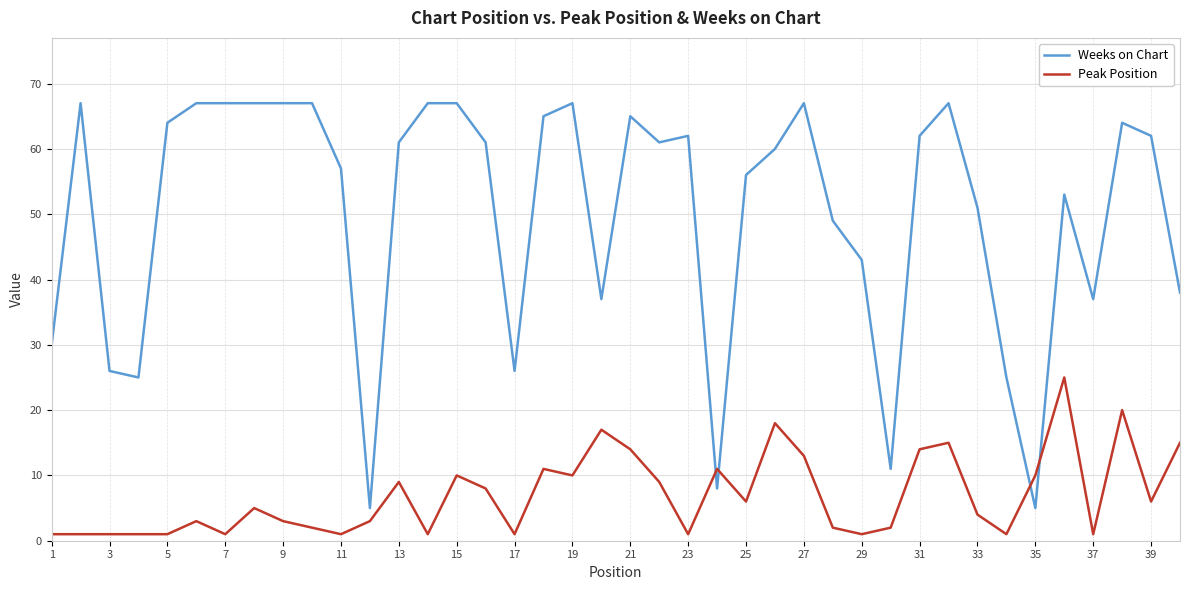

How many series are shown in this chart?

2